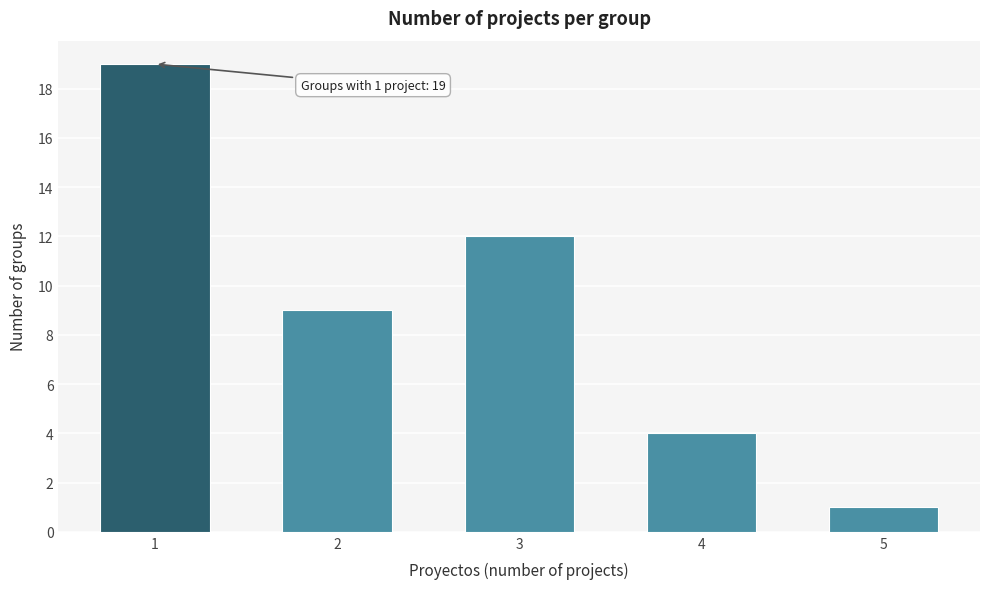

Reading left to right, what are all the values shown in this chart?

19	9	12	4	1